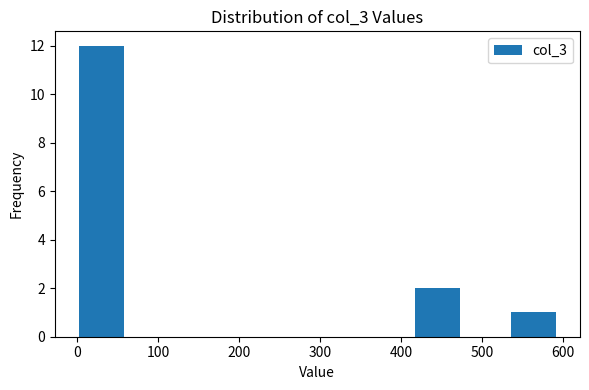

Reading left to right, transcribe this chart: for each bar, give the range it covers on the x-axis and its height. Neither the bar edges nor the heights are printed on the chart, so give them approximately, as read against the axes.

0 to 60: 12
60 to 120: 0
120 to 180: 0
180 to 240: 0
240 to 300: 0
300 to 360: 0
360 to 420: 0
420 to 470: 2
470 to 530: 0
530 to 590: 1